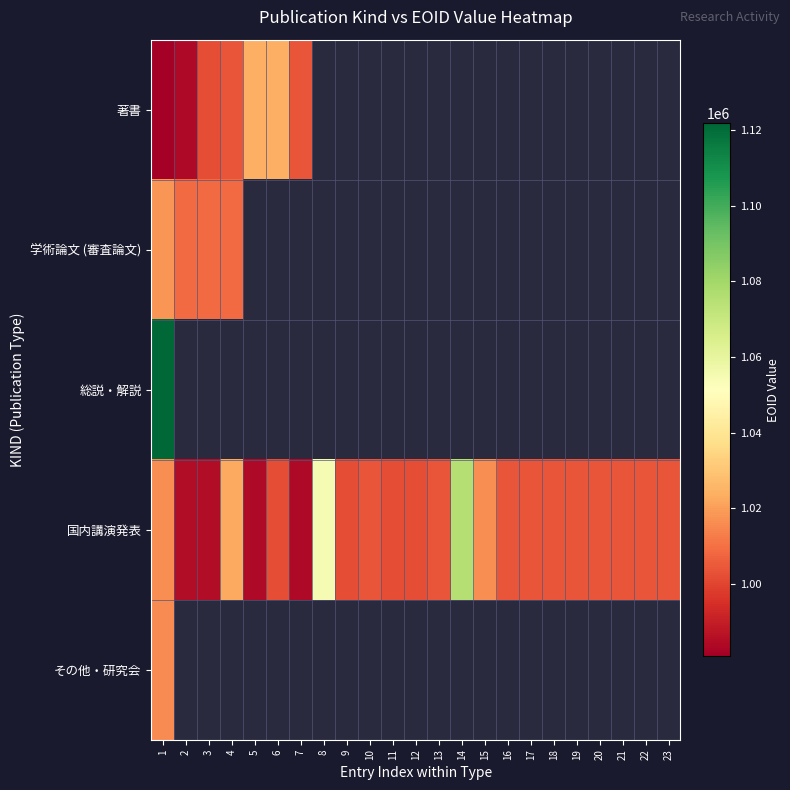

What is the lowest value of the 著書 series?

980995.0